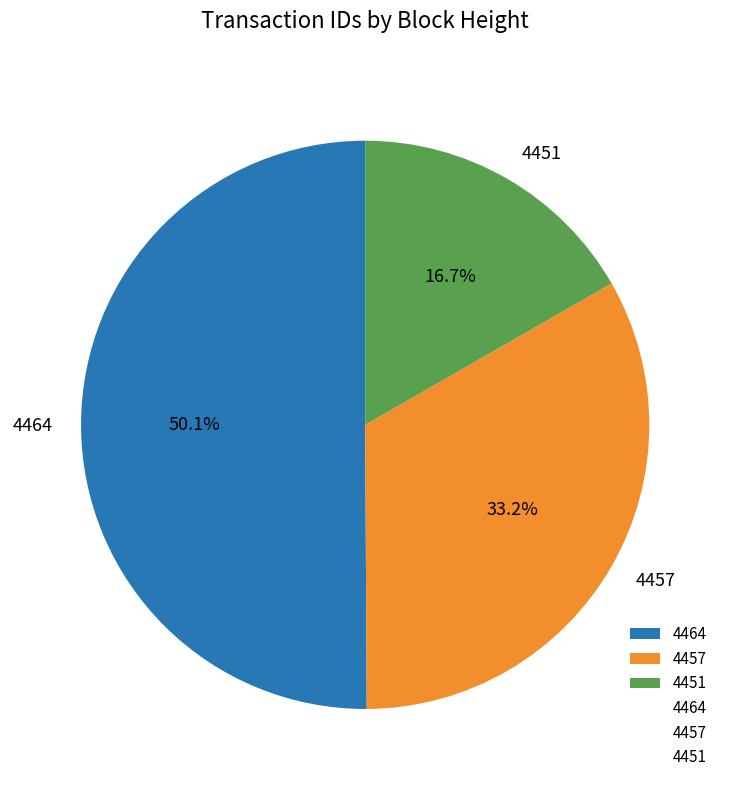

Approximately how many times larger is the value at 4457 compared to 4451?

2.0